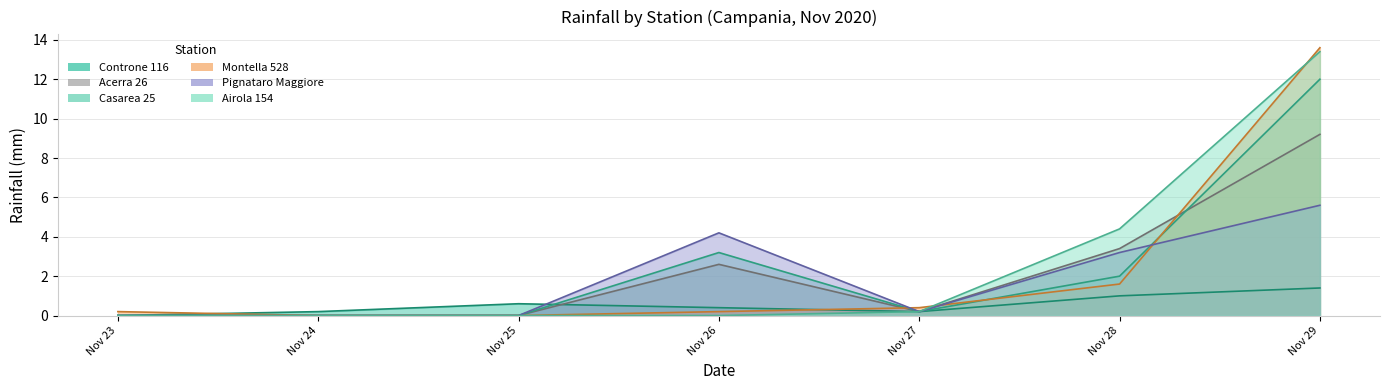

True or false: Acerra 26 Millimetri di pioggia (MED) mm has a value of 14.2 at Nov 29.

False